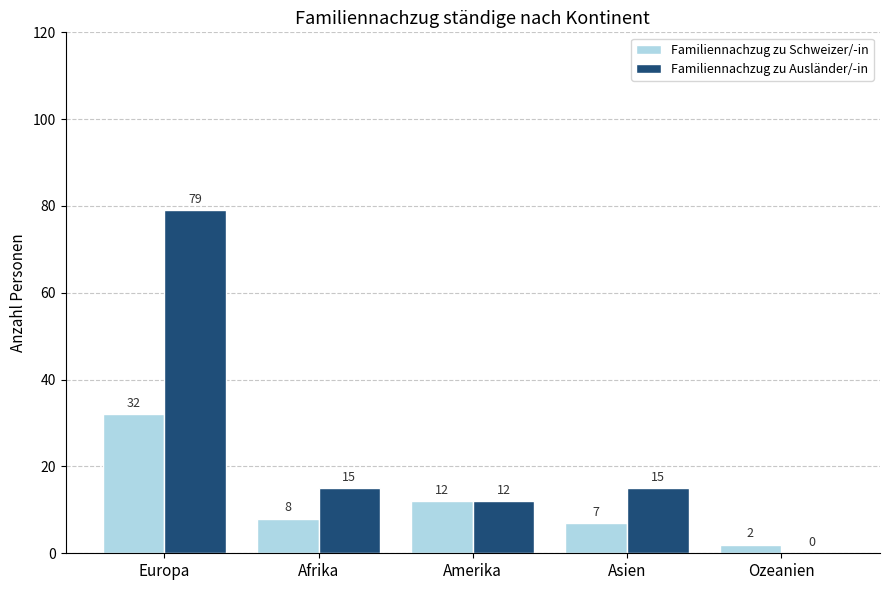

What is the maximum value shown in the chart?

79